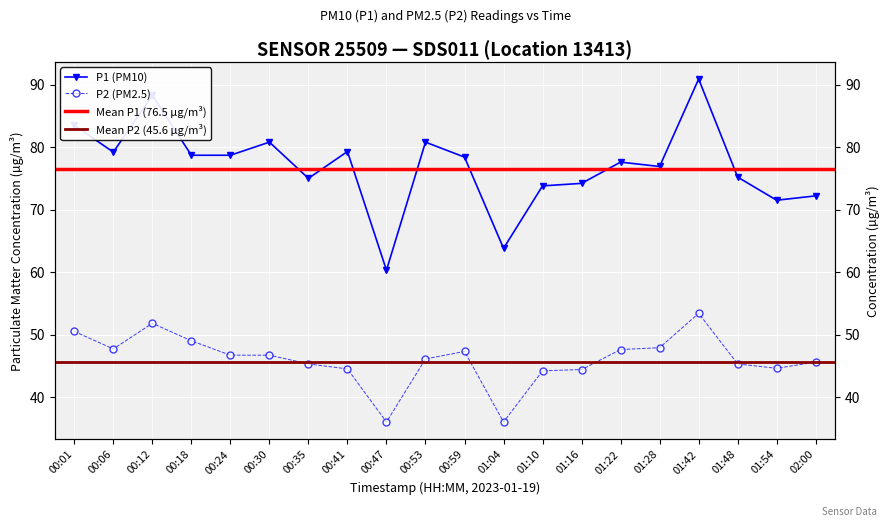

Does the chart display data point markers on the line(s)?

Yes